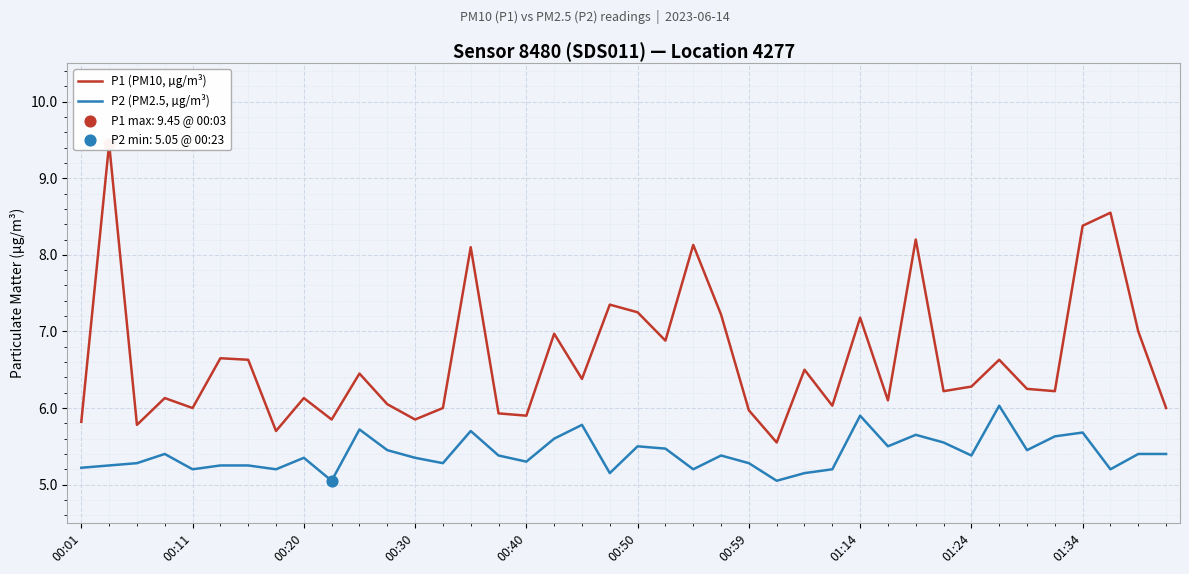

What is the maximum value for P2 (PM2.5, µg/m³)?

6.0